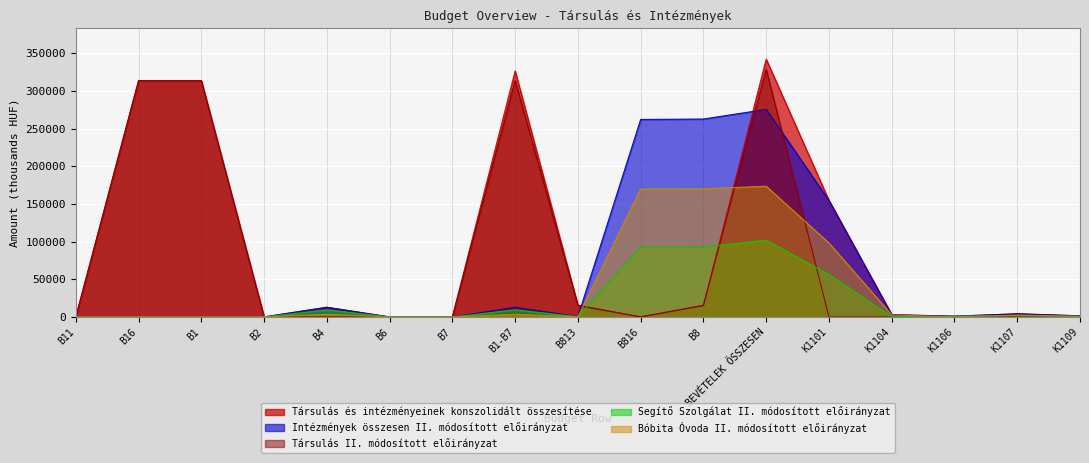

Which category has the highest value in the Társulás és intézményeinek konszolidált összesítése series?

BEVÉTELEK ÖSSZESEN